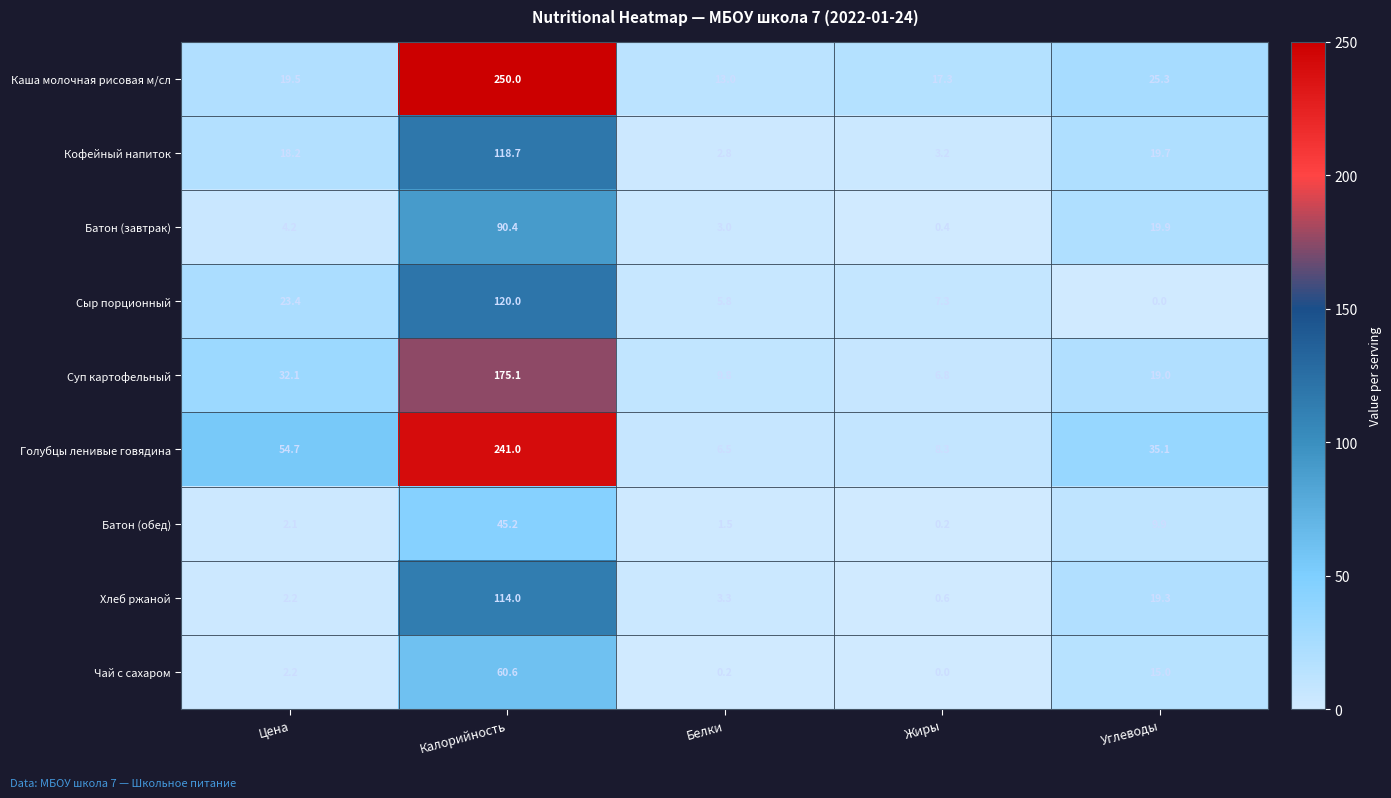

Which series has the widest spread of values?

Каша молочная рисовая м/сл